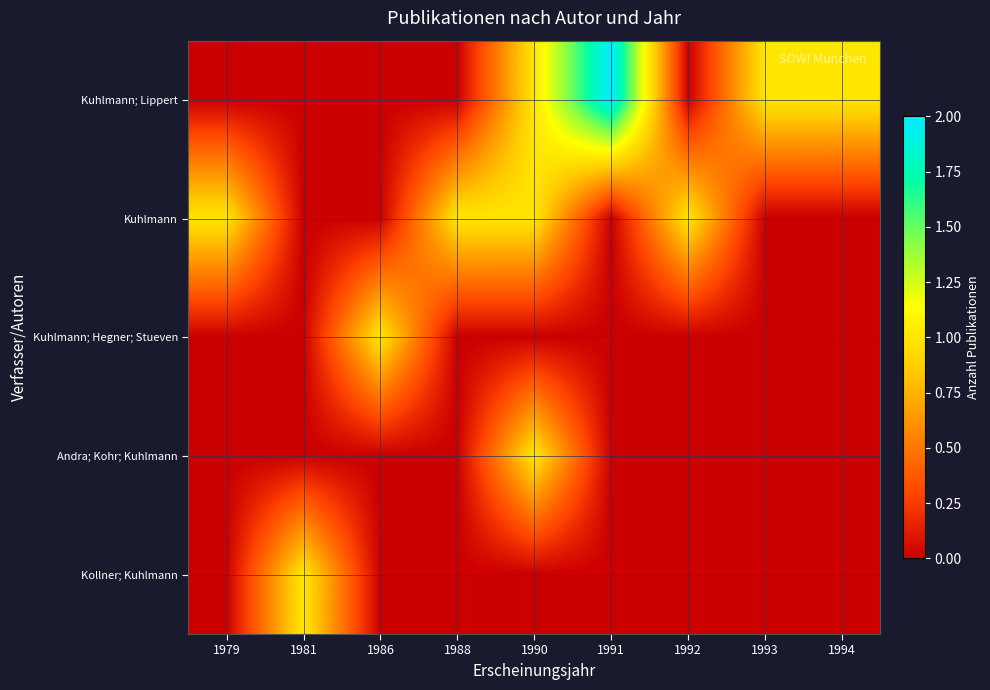

Rank the series by their maximum value, from highest to lowest.

Kuhlmann; Lippert, Kuhlmann, Kuhlmann; Hegner; Stueven, Andra; Kohr; Kuhlmann, Kollner; Kuhlmann